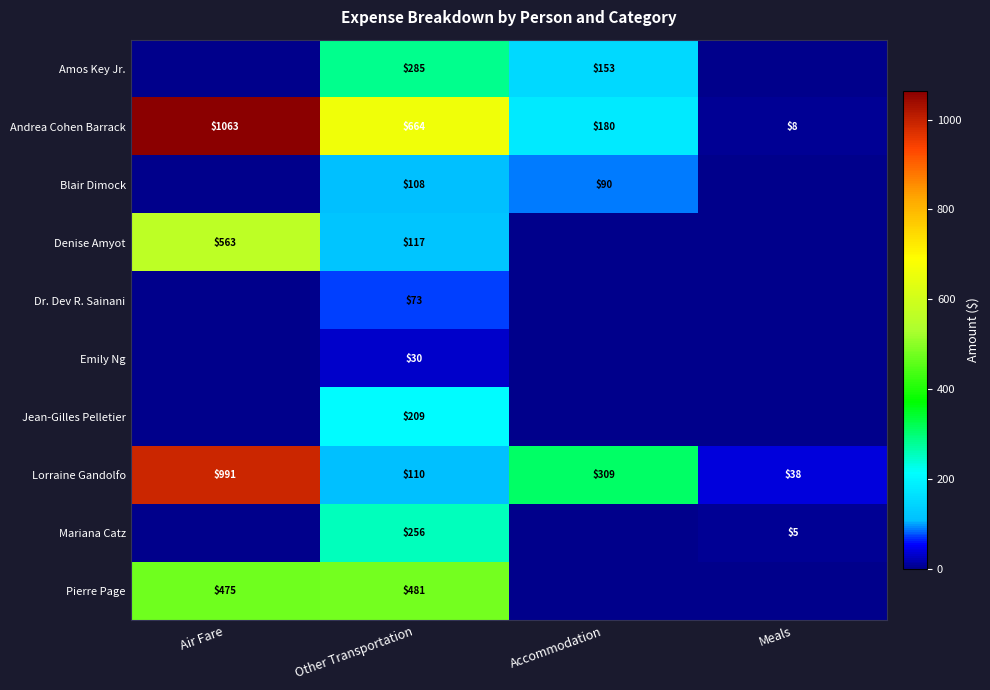

What is the difference between the highest and lowest values at Accommodation?

309.0